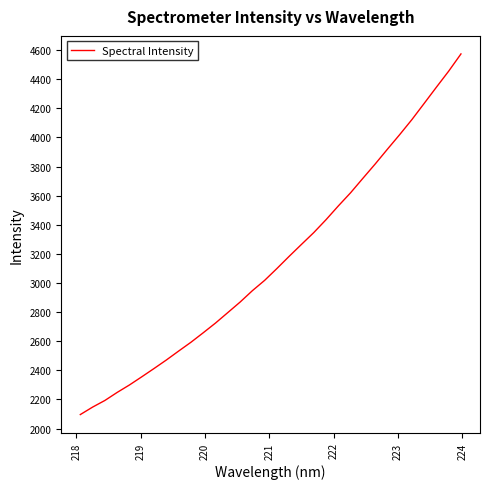

What is the smallest value displayed?

2096.5